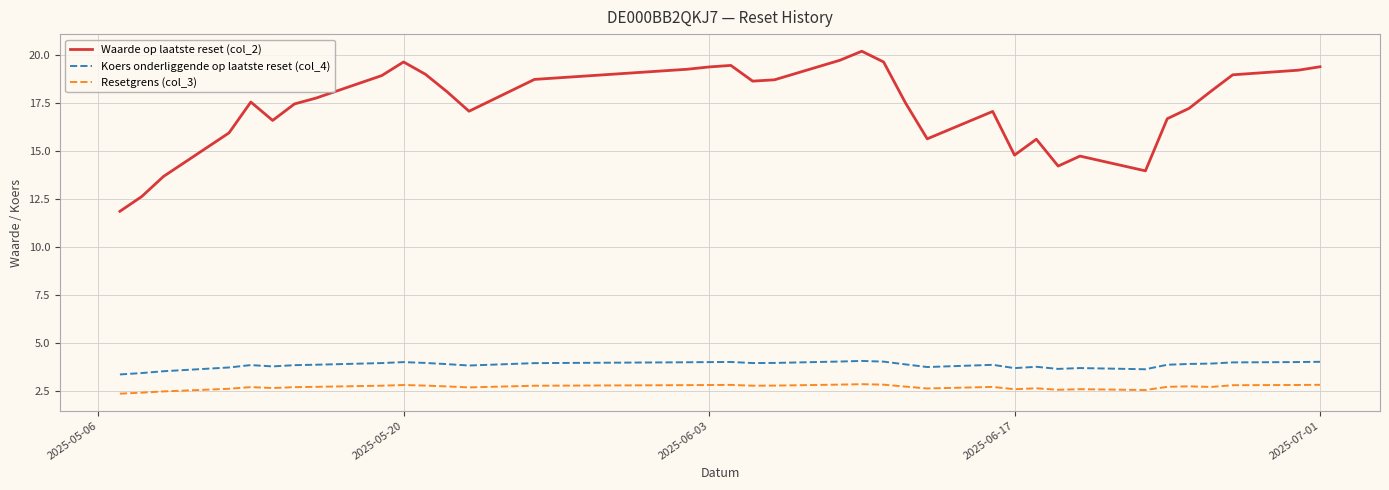

Which series has the widest spread of values?

Waarde op laatste reset (col_2)